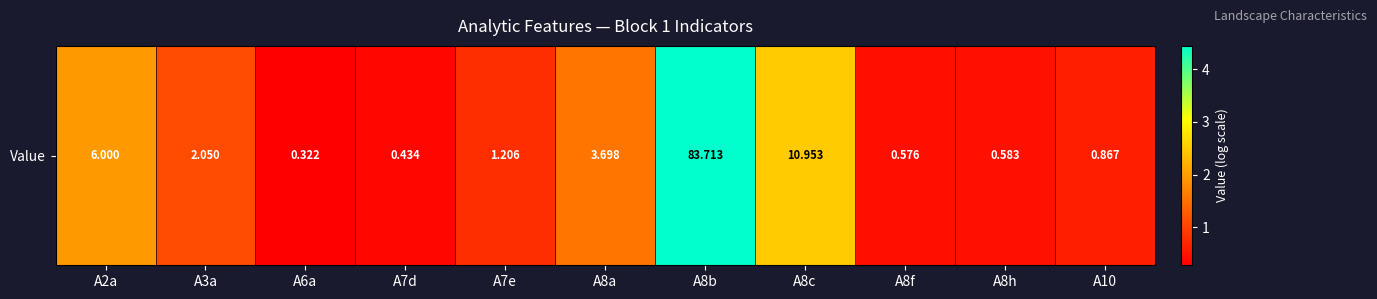

What is the change in value from A8b to A8c?

-2.0